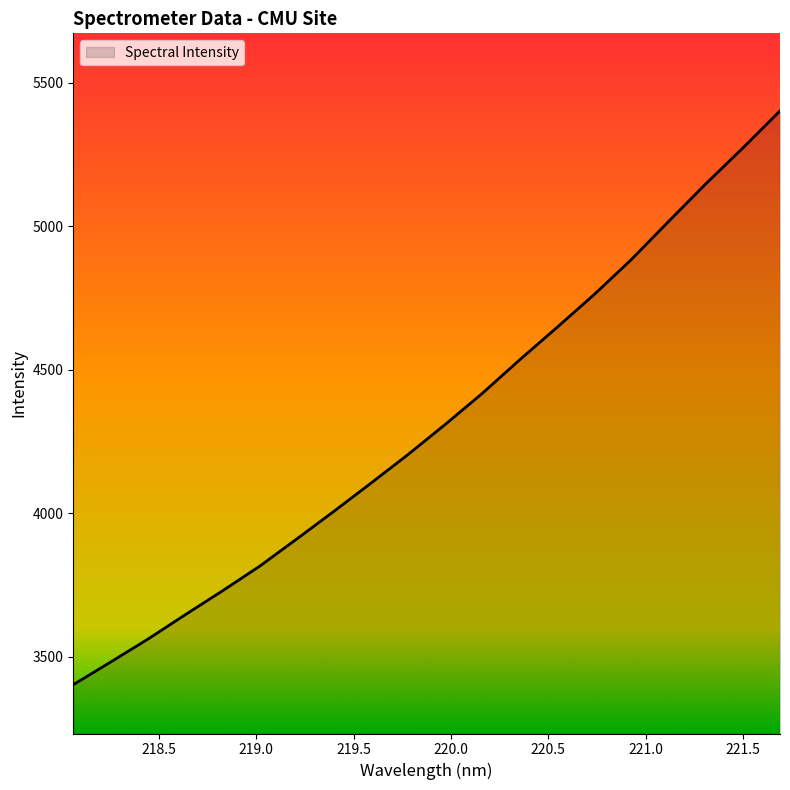

How many lines are shown in the chart?

1